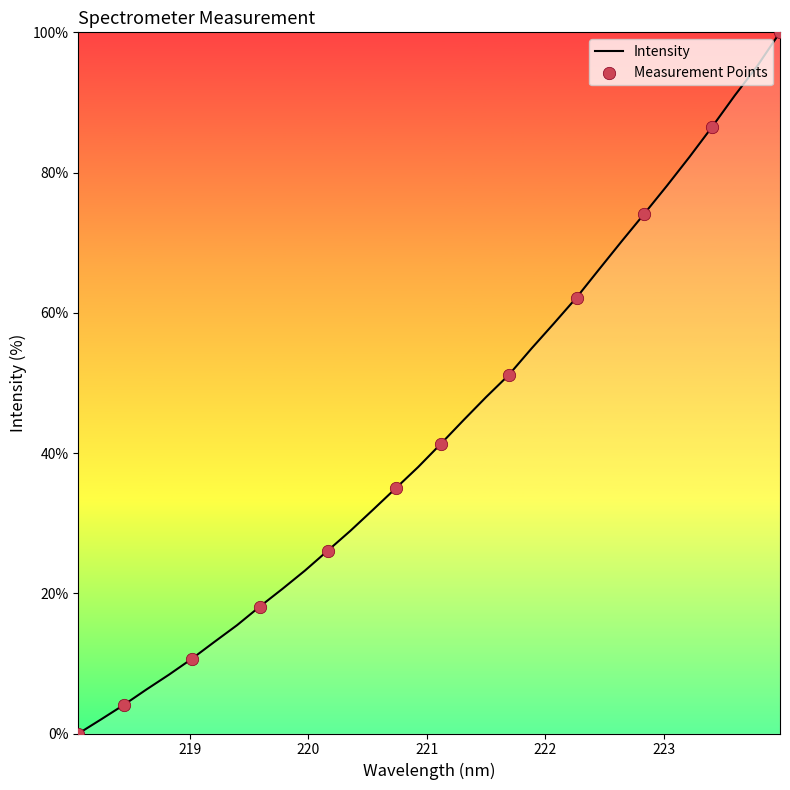

What is the difference between the maximum and minimum values?

100.0